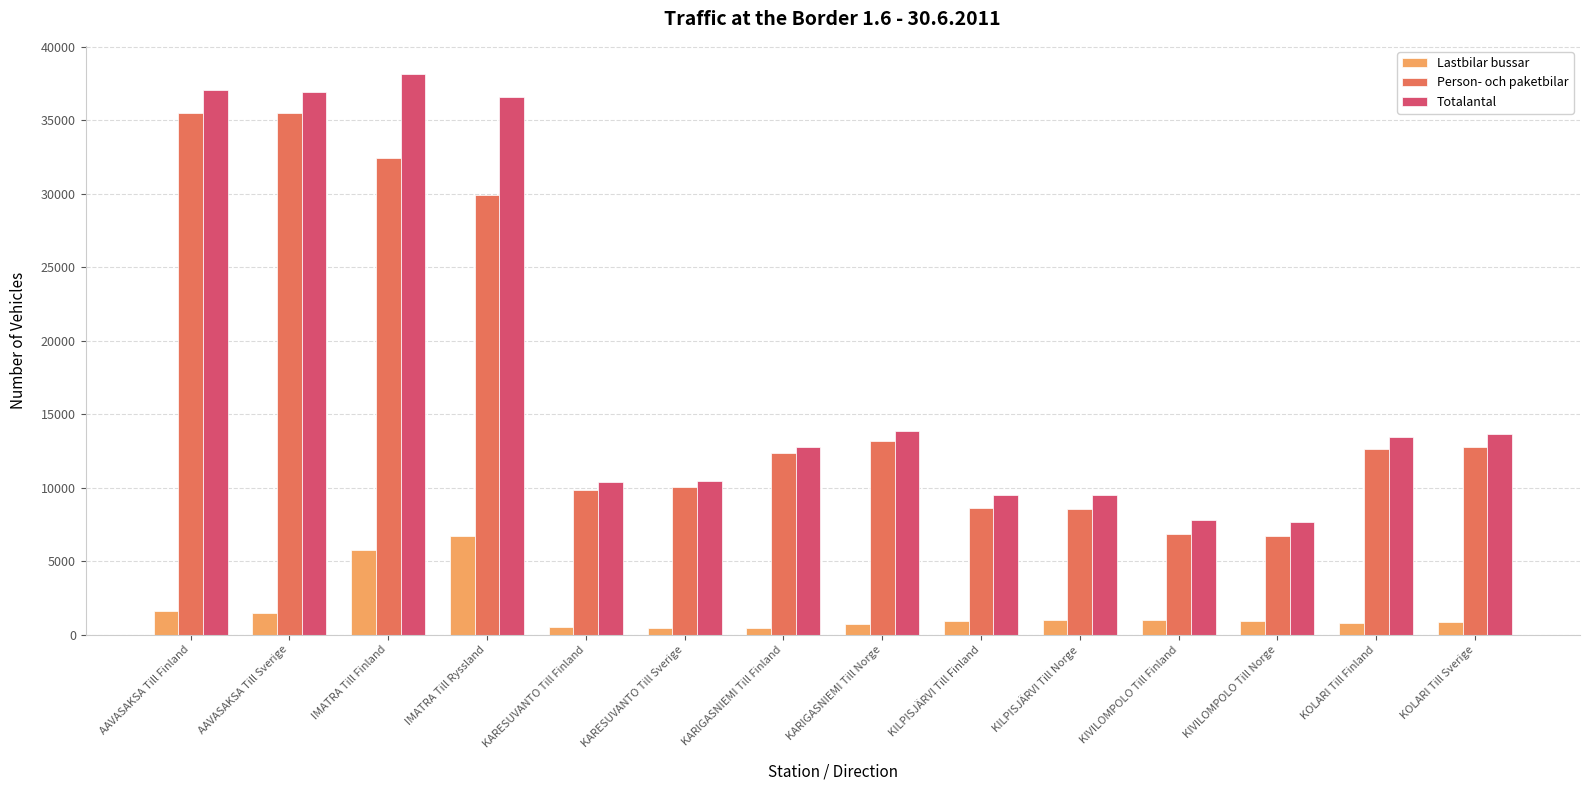

What is the label of the 1st bar from the left?

AAVASAKSA Till Finland